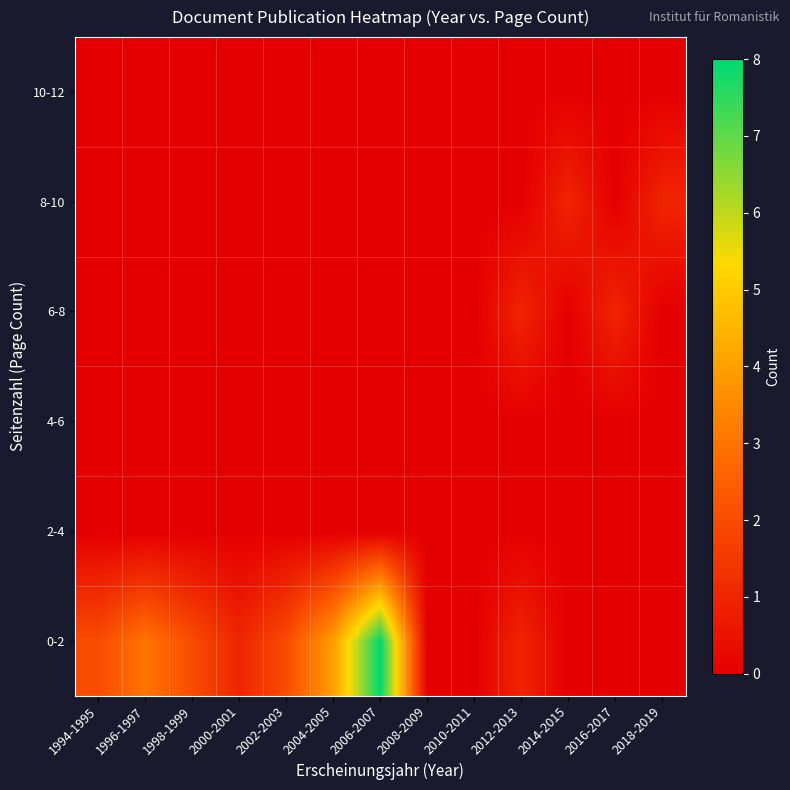

Between 1996-1997 and 2016-2017, which series saw the biggest shift?

0-2